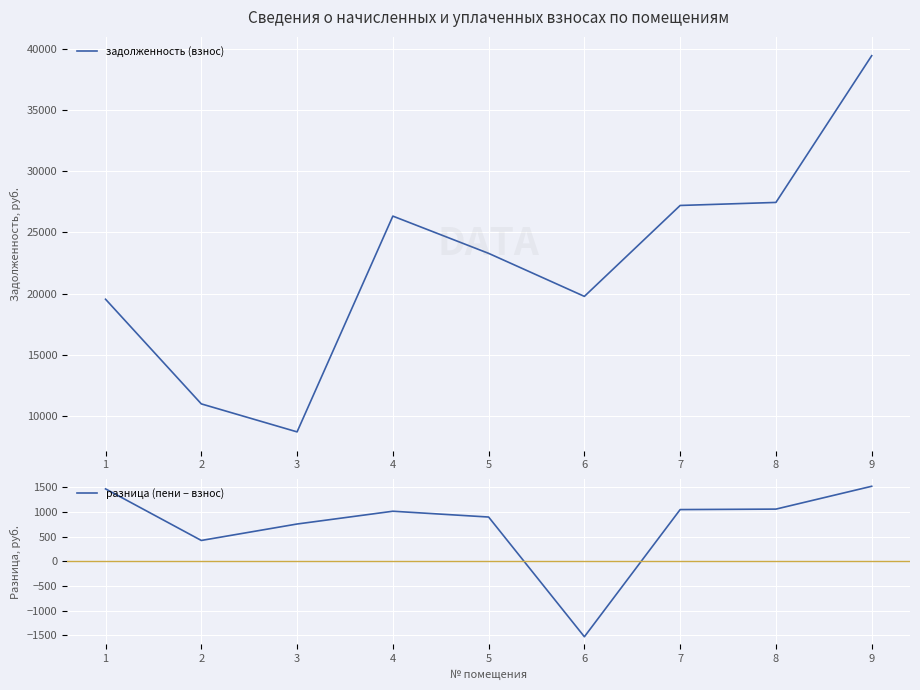

How many lines are shown in the chart?

2